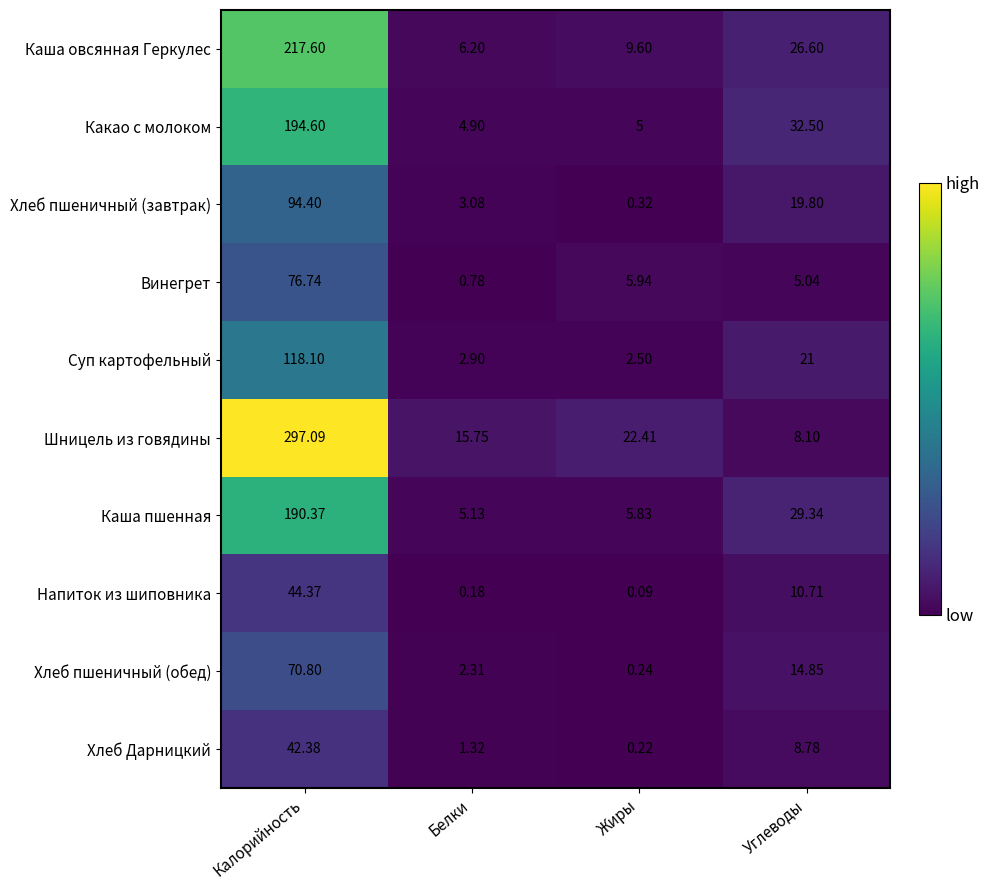

Is the value of Какао с молоком at Жиры greater than the value of Напиток из шиповника at Калорийность?

No